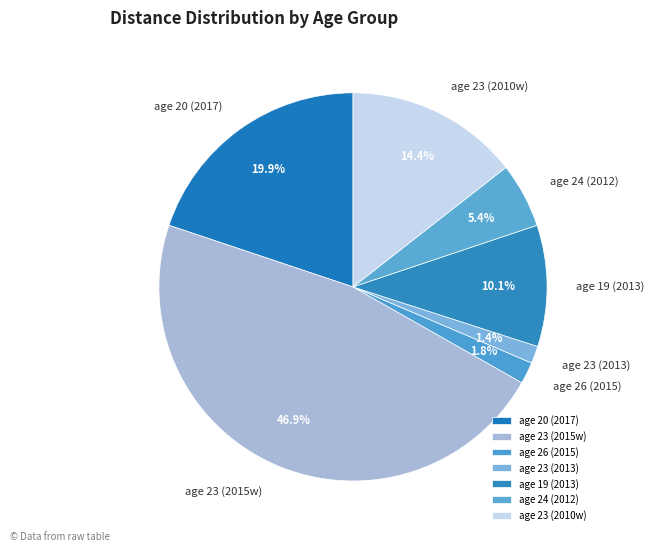

What is the largest slice in the pie chart?

age 23 (2015w)